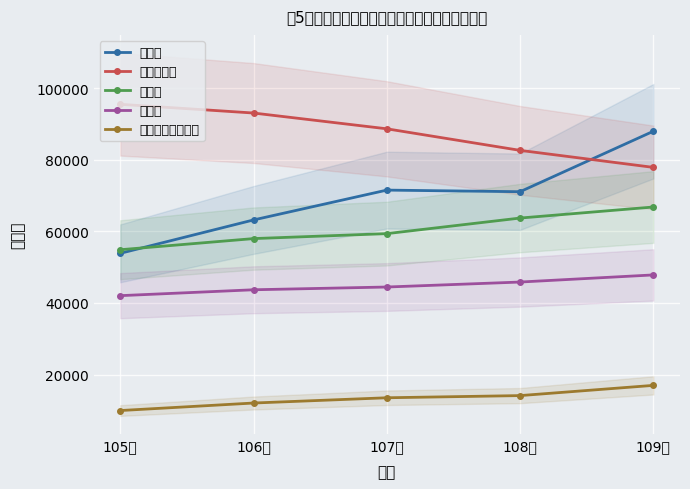

What is the difference between the maximum and minimum values in the 詐欺罪 series?

34100